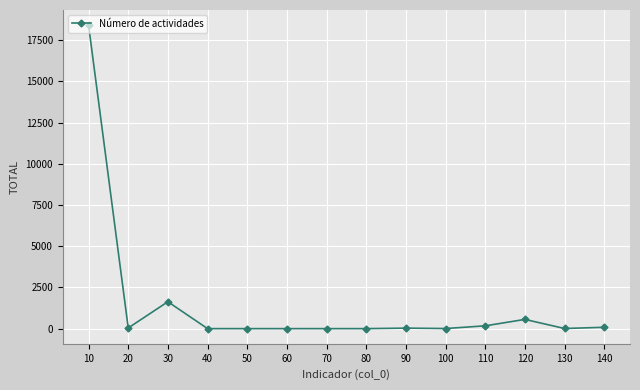

Is it true that the value at 70 is 8798?

False